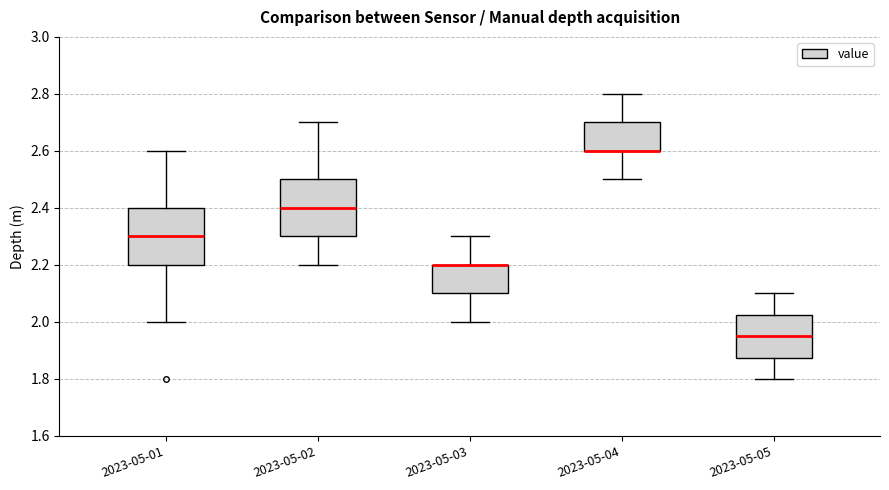

Reading left to right, transcribe this box plot: for each box, give where its median line is, the range the box spans, and where its two whiskers end, as read against the y-axis. The values are not printed on the chart, so give them approximately, as read against the axis.

2023-05-01: median 2.30, box 2.20 to 2.40, whiskers 2.00 to 2.60
2023-05-02: median 2.40, box 2.30 to 2.50, whiskers 2.20 to 2.70
2023-05-03: median 2.20 (drawn on the box's upper edge), box 2.10 to 2.20, whiskers 2.00 to 2.30
2023-05-04: median 2.60 (drawn on the box's lower edge), box 2.60 to 2.70, whiskers 2.50 to 2.80
2023-05-05: median 1.96, box 1.88 to 2.02, whiskers 1.80 to 2.10